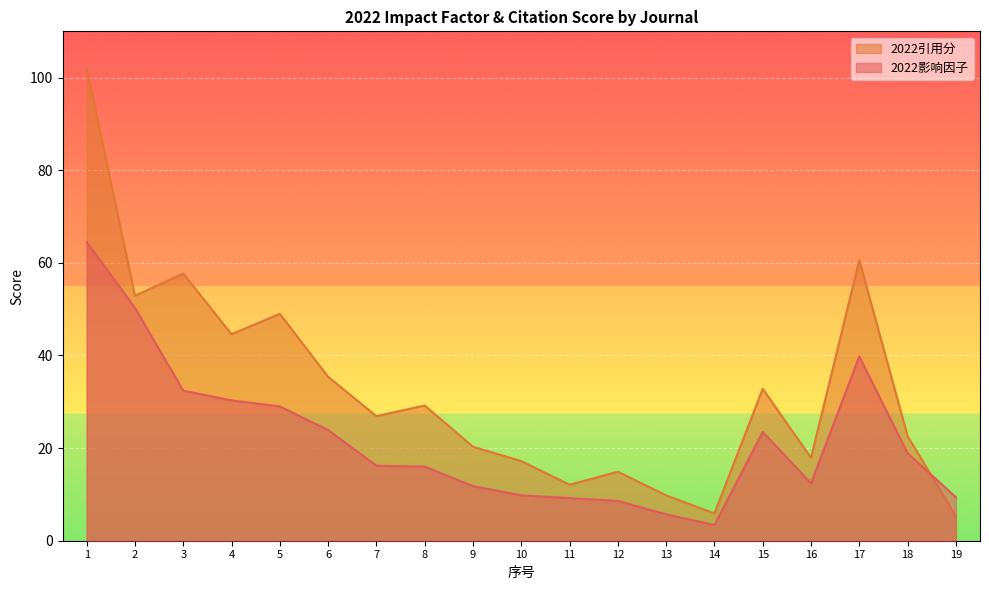

Is the value of 2022引用分 at 19 greater than the value of 2022影响因子 at 15?

No